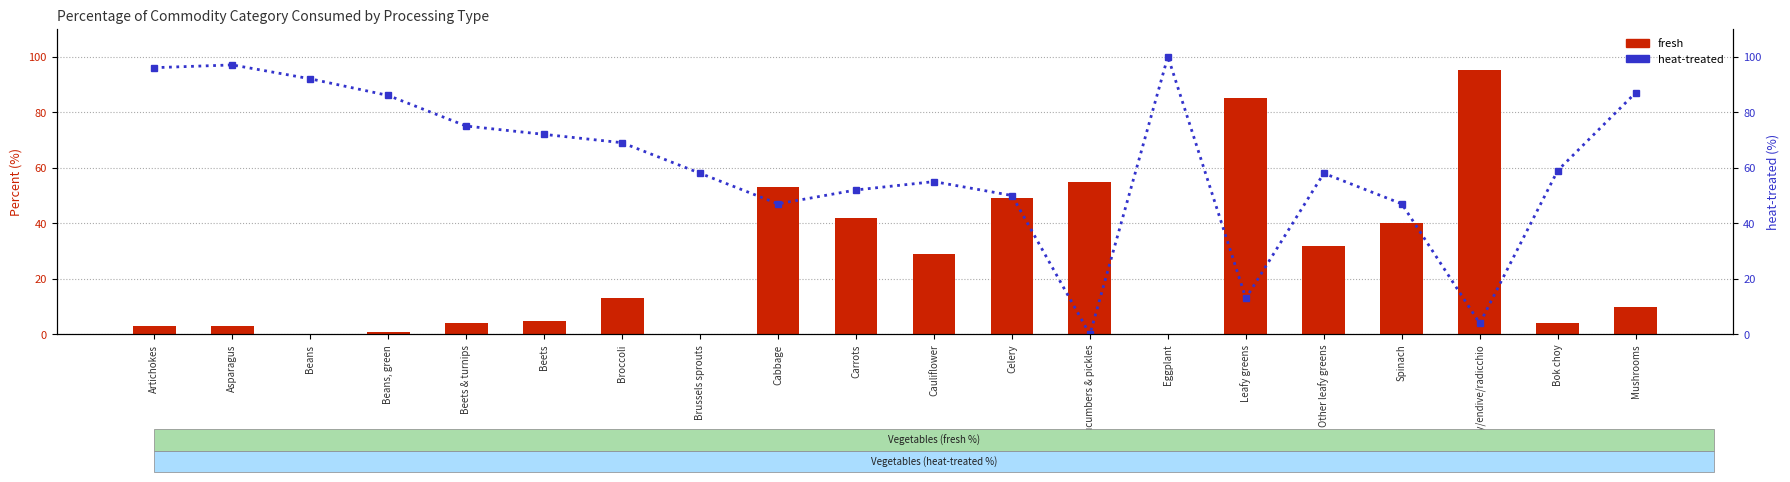

At which label does heat-treated reach its minimum?

Cucumbers & pickles